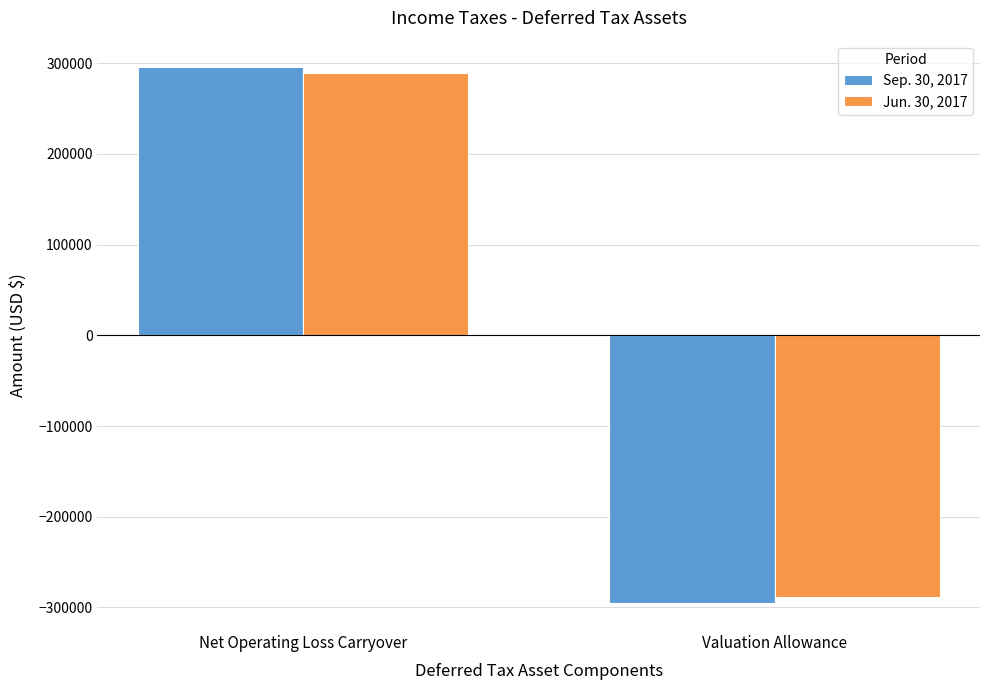

What is the total value across all series at Net Operating Loss Carryover?

584255